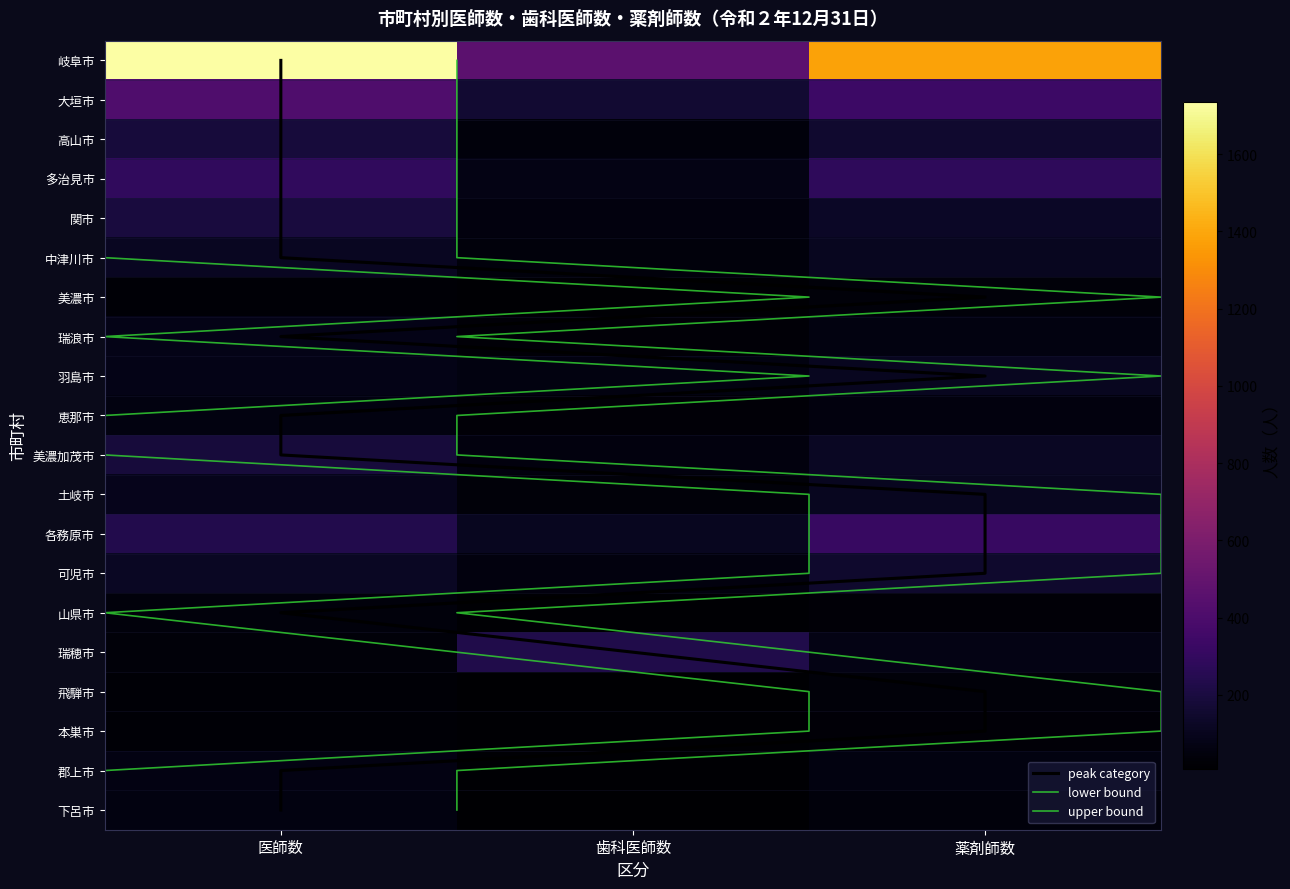

At which label is 郡上市 closest to 42?

薬剤師数